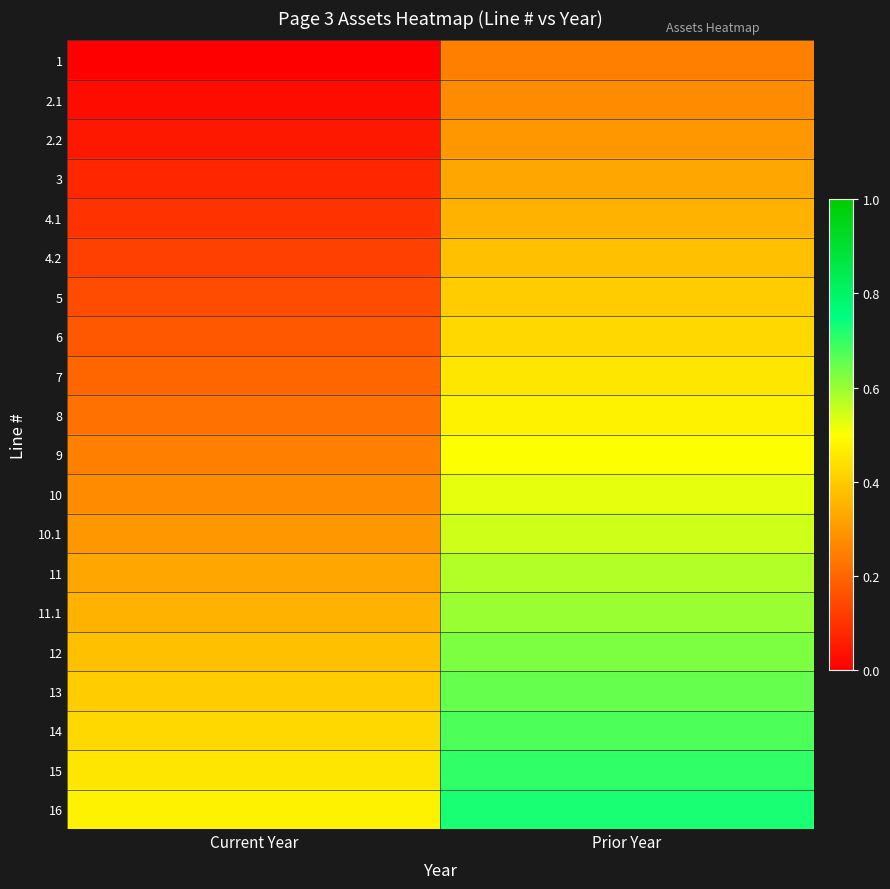

Reading left to right, what are all the values shown in this chart?

1: Current Year=0.0	Prior Year=0.2
2.1: Current Year=0.0	Prior Year=0.3
2.2: Current Year=0.1	Prior Year=0.3
3: Current Year=0.1	Prior Year=0.3
4.1: Current Year=0.1	Prior Year=0.3
4.2: Current Year=0.1	Prior Year=0.4
5: Current Year=0.1	Prior Year=0.4
6: Current Year=0.2	Prior Year=0.4
7: Current Year=0.2	Prior Year=0.5
8: Current Year=0.2	Prior Year=0.5
9: Current Year=0.2	Prior Year=0.5
10: Current Year=0.3	Prior Year=0.5
10.1: Current Year=0.3	Prior Year=0.6
11: Current Year=0.3	Prior Year=0.6
11.1: Current Year=0.3	Prior Year=0.6
12: Current Year=0.4	Prior Year=0.6
13: Current Year=0.4	Prior Year=0.7
14: Current Year=0.4	Prior Year=0.7
15: Current Year=0.5	Prior Year=0.7
16: Current Year=0.5	Prior Year=0.7